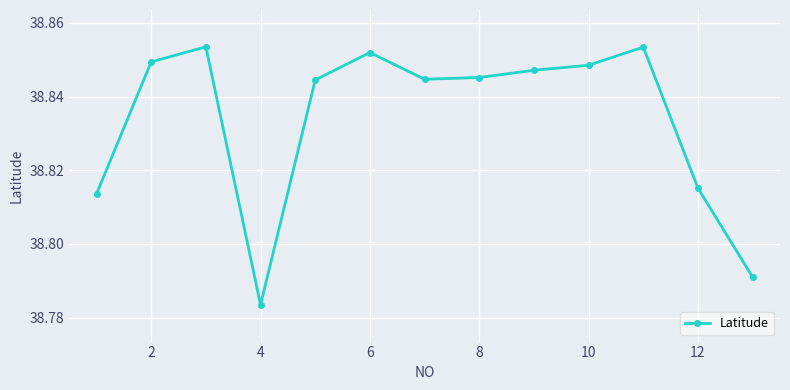

How many values are between 38 and 39?

13